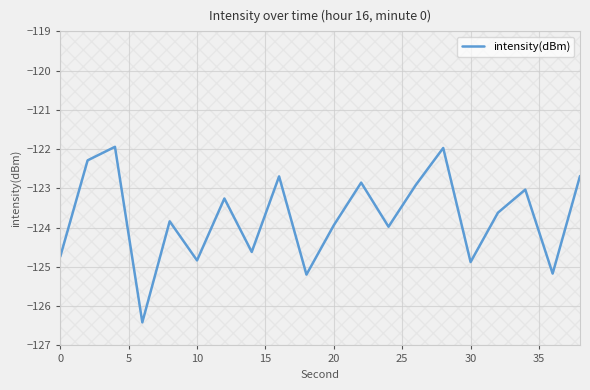

What is the sum of all values?

-2474.8